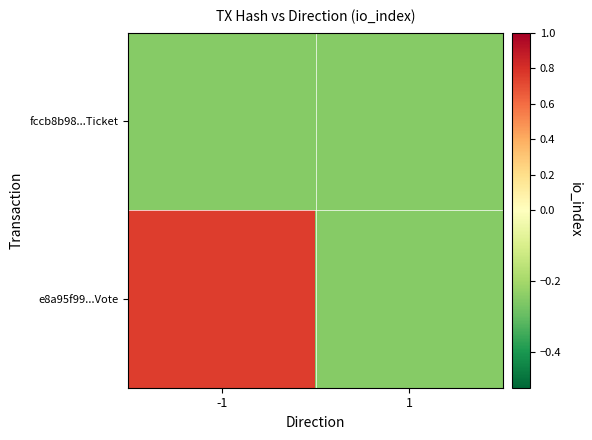

At 1, list the series in order from largest to smallest.

e8a95f99...Vote, fccb8b98...Ticket